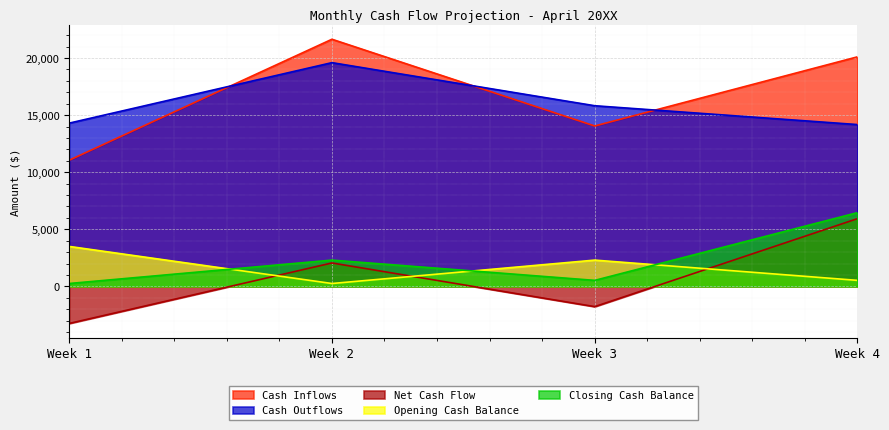

How many lines are shown in the chart?

5